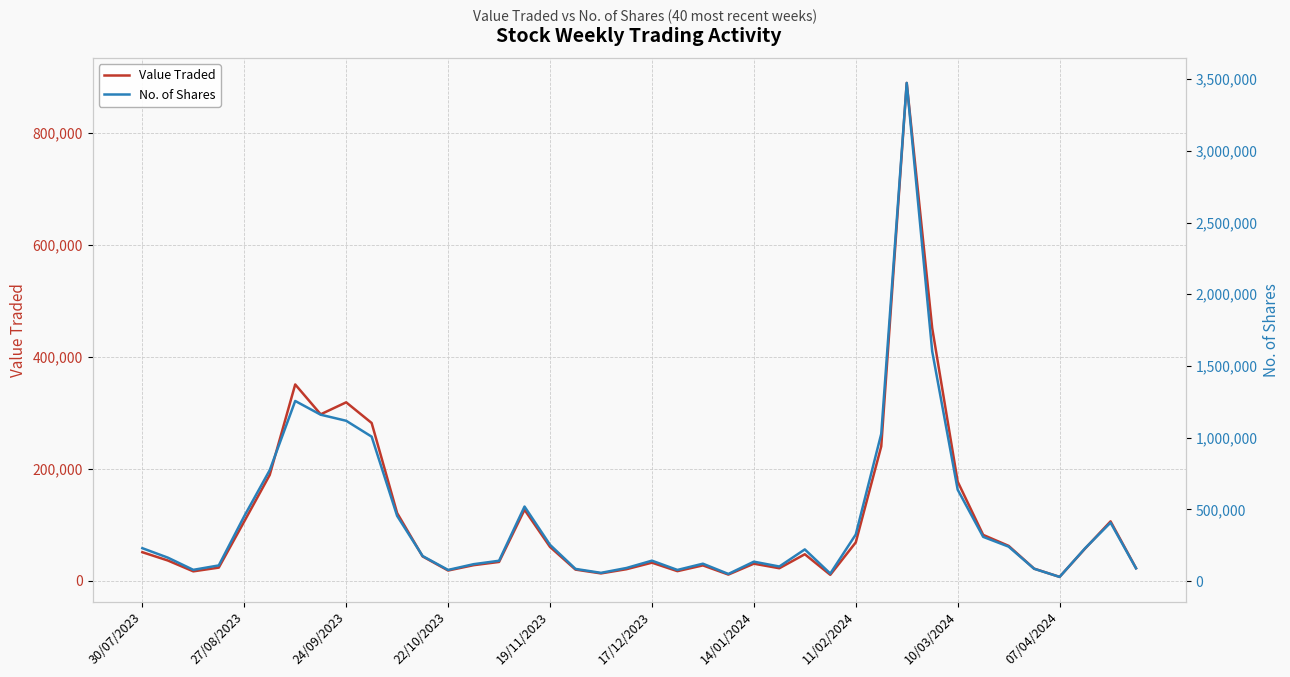

Rank the series by their average value, from highest to lowest.

No. of Shares, Value Traded